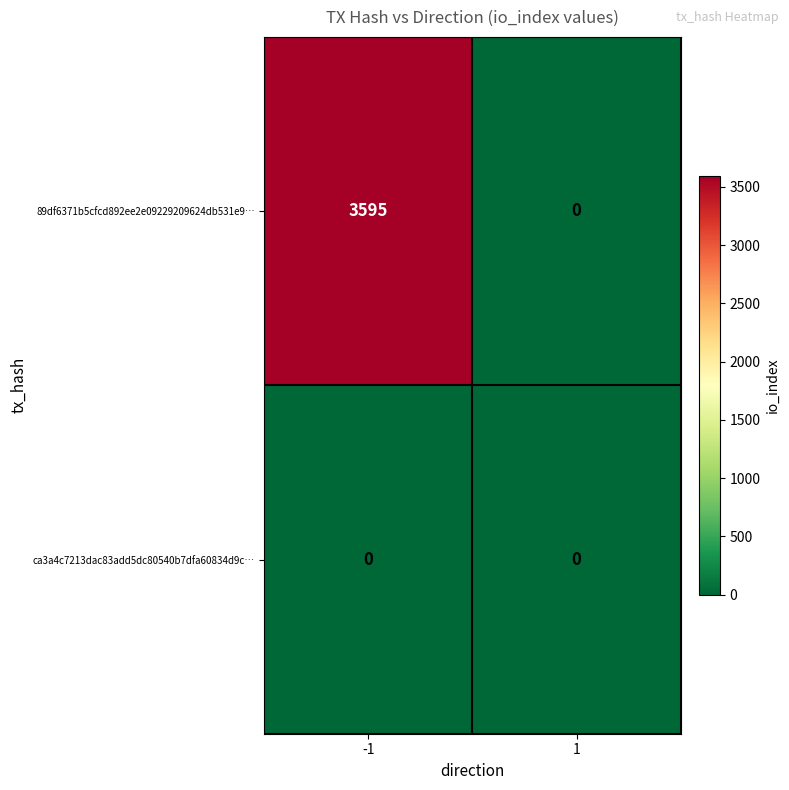

How many data points does each series have?

2